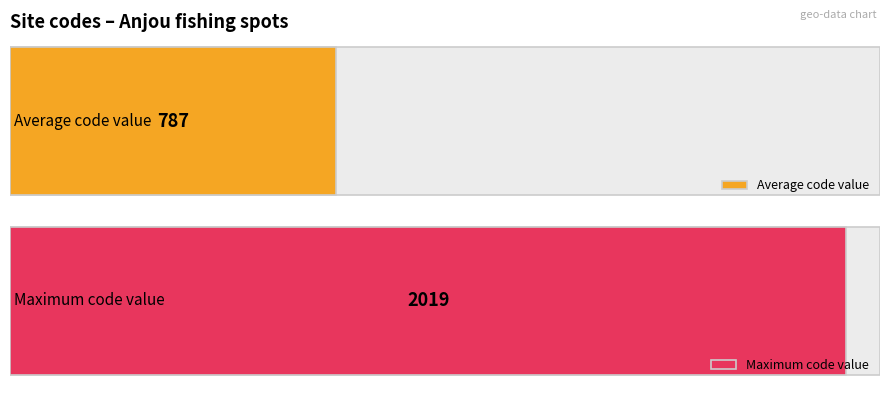

Does the chart contain stacked bars?

No